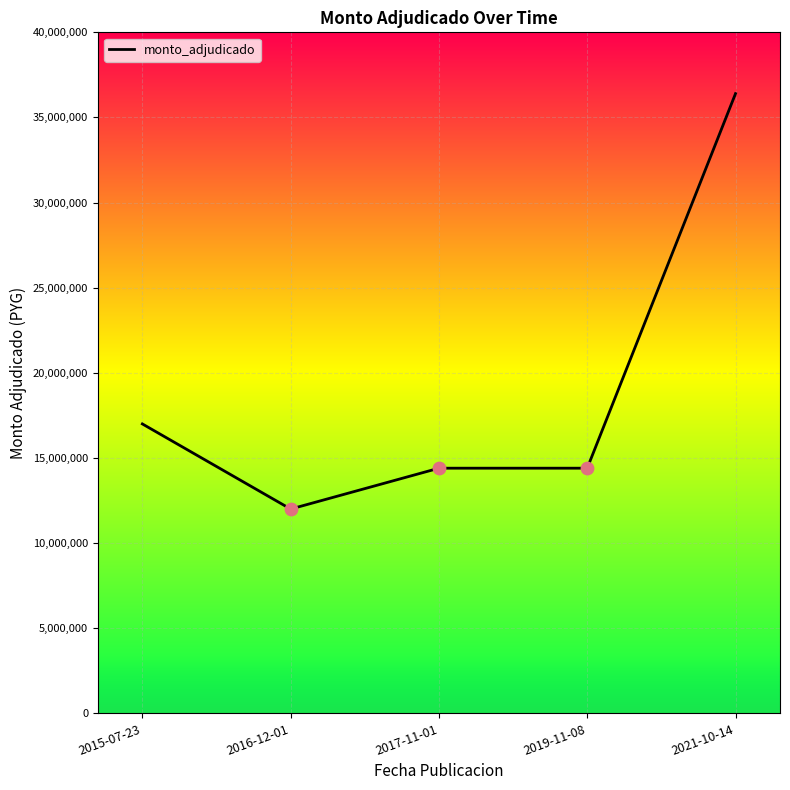

What is the change in value from 2015-07-23 to 2021-10-14?

+19400000